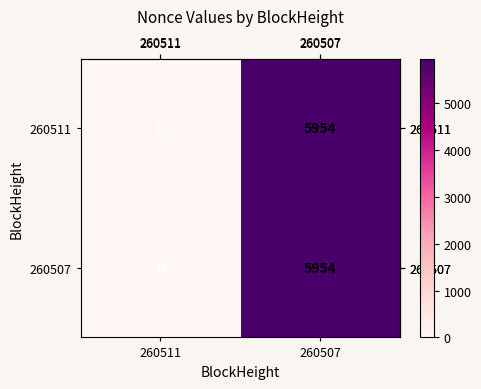

Is it true that 260511 equals 5954 at 260507?

True